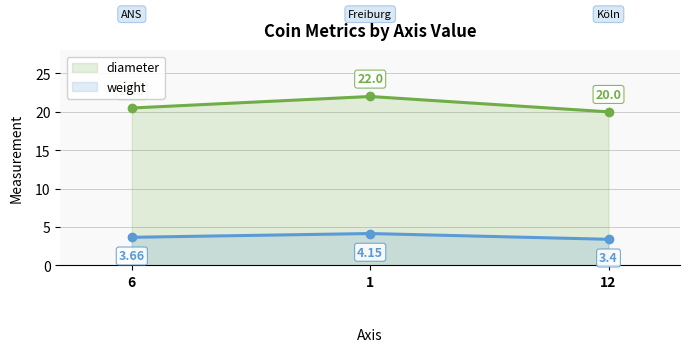

Which has a higher value, 12 or 1?

1